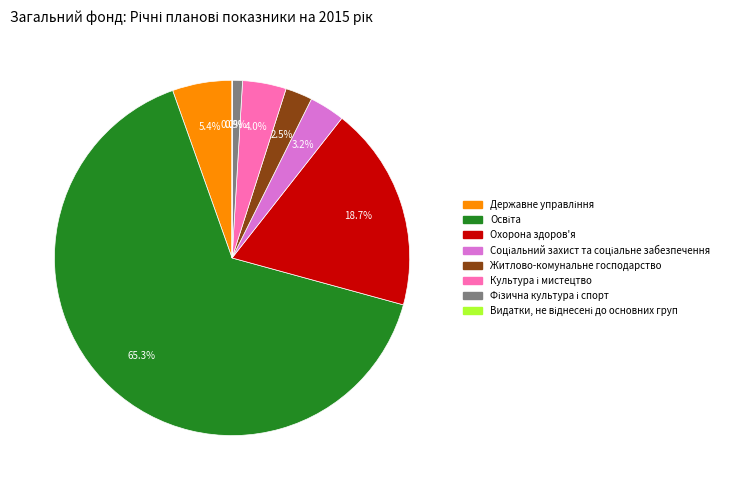

What portion of the pie excludes Охорона здоров'я?

81.3%